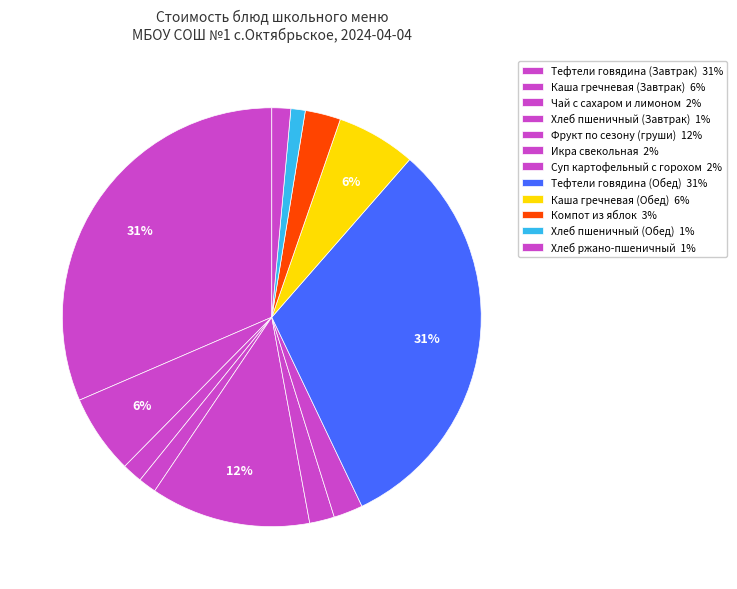

How many segments does this pie chart have?

12